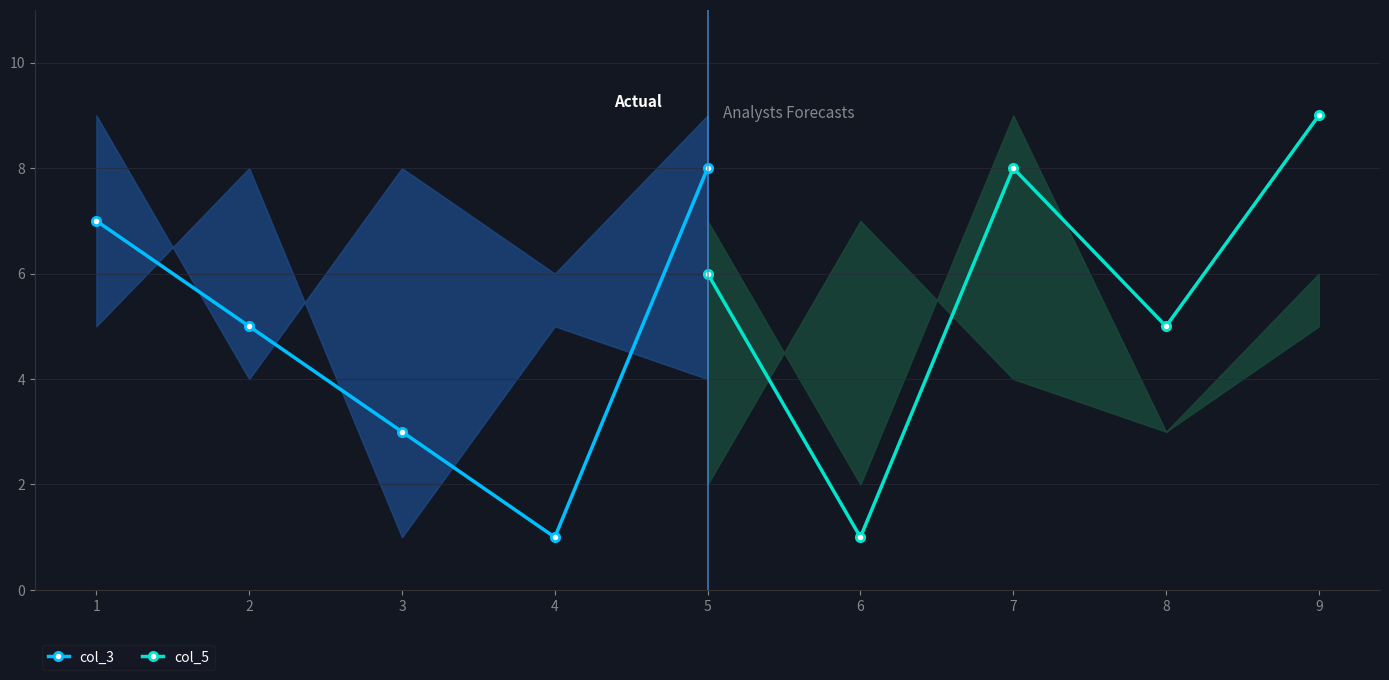

List the labels in order of col_3 value, smallest first.

4, 3, 2, 1, 5